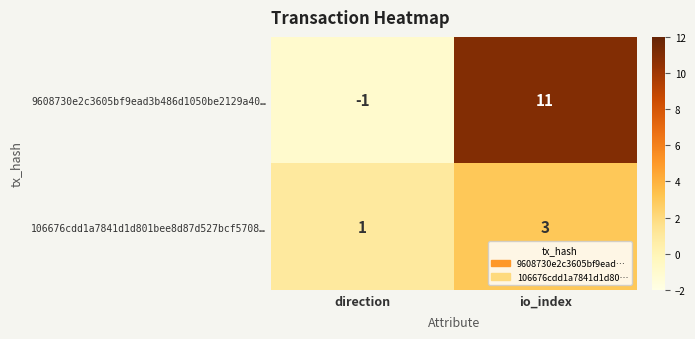

At which category is the sum across all series the highest?

io_index